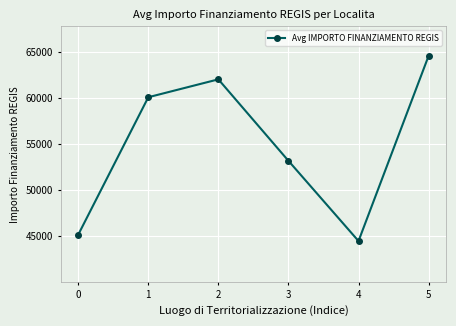

At which category does the data reach its first local valley?

4